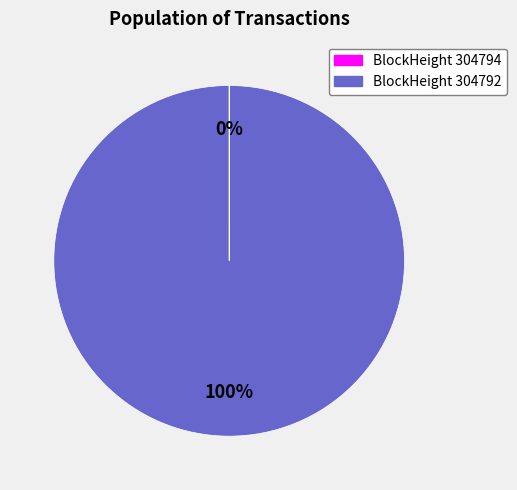

What is the majority slice?

BlockHeight 304792